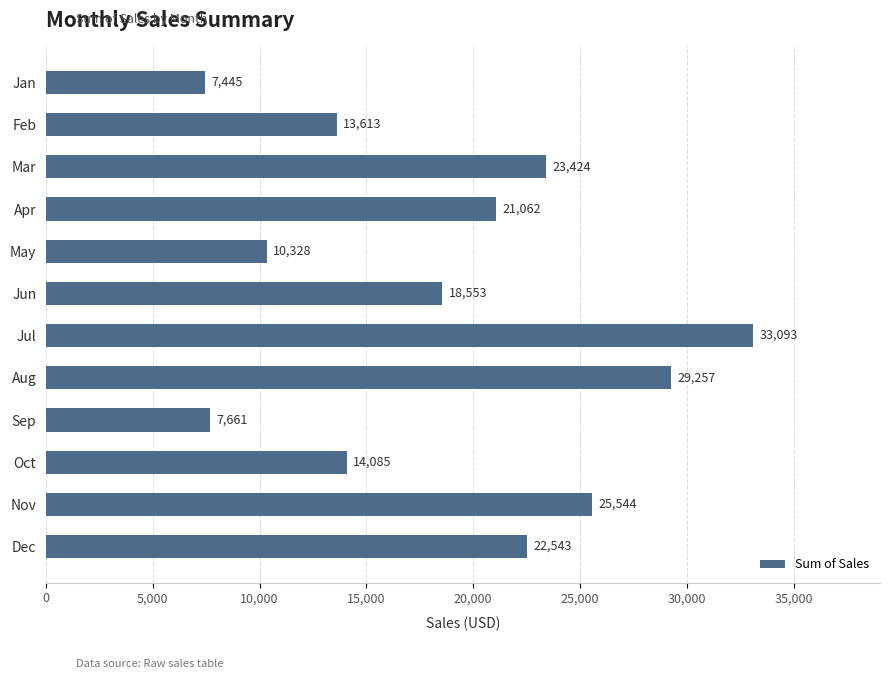

True or false: the data shows 42600.1 at Nov.

False